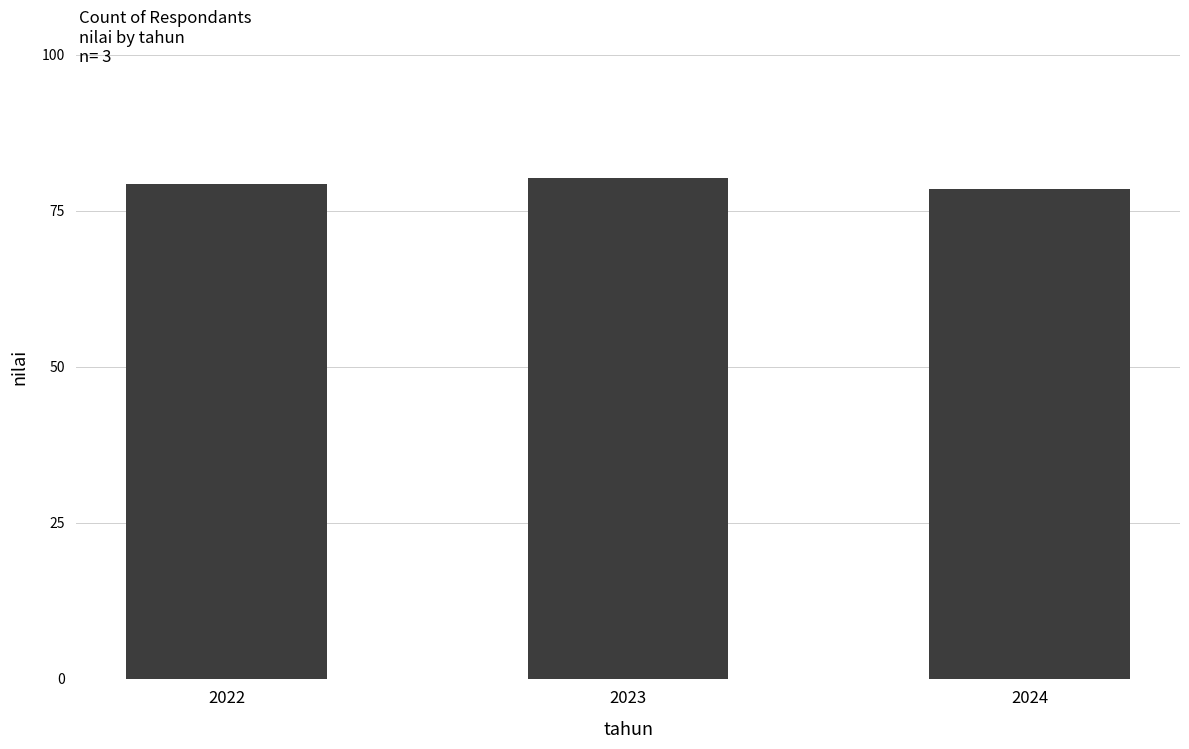

At which label does the data first exceed 79?

2022